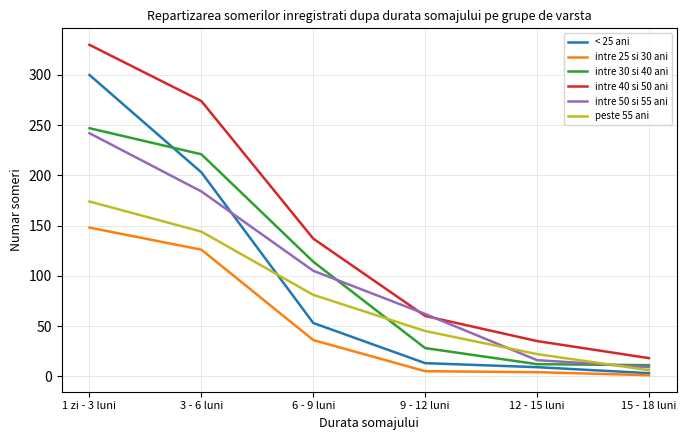

Which series has the widest spread of values?

intre 40 si 50 ani